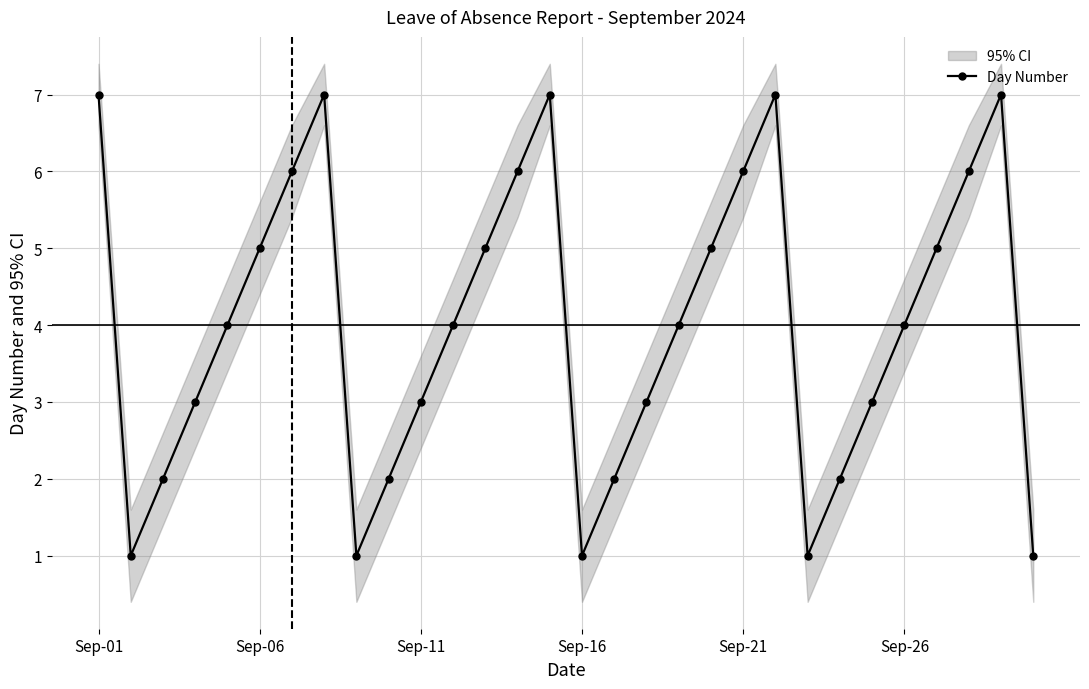

What is the highest value of the Day Number series?

7